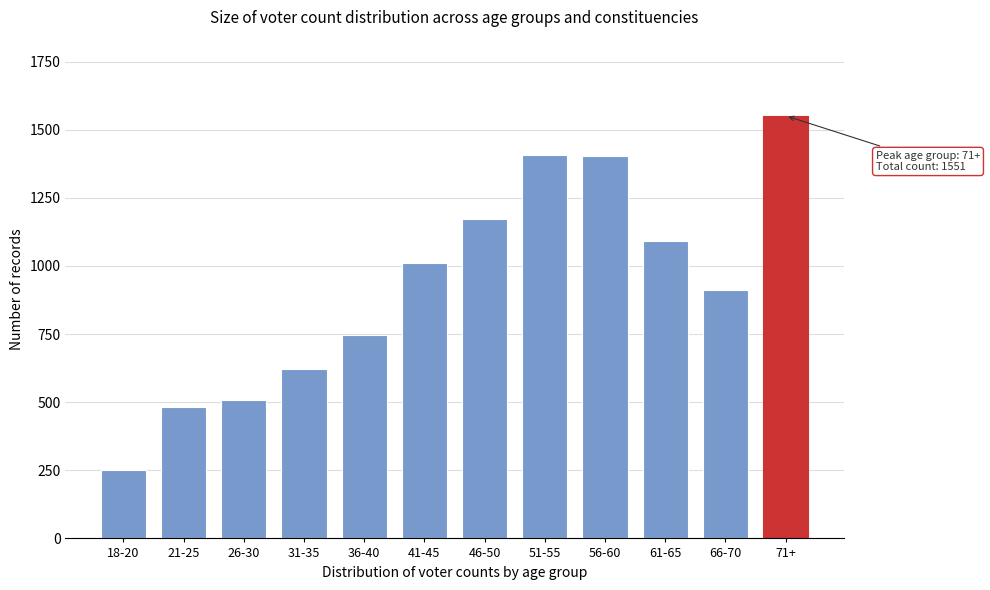

What is the sum of the values at 71+ and 51-55?

2958